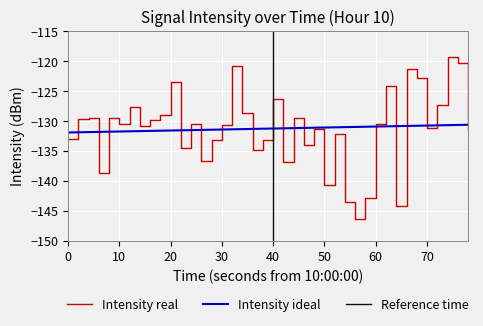

What is the highest value of the Intensity ideal series?

-130.7